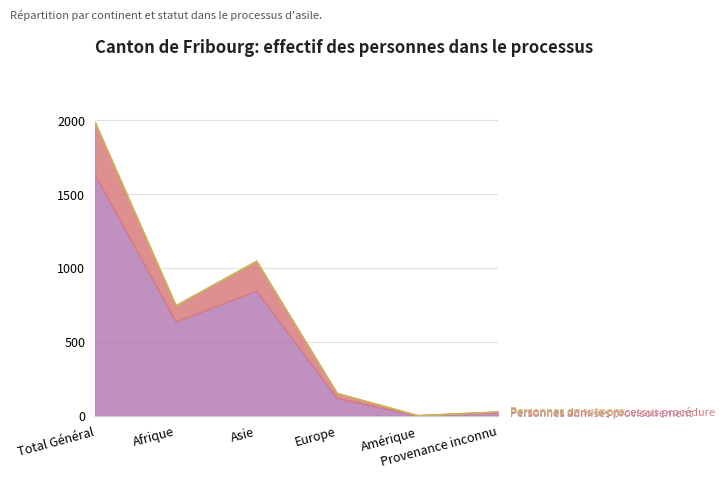

What is the sum of all Personnes admises provisoirement values?

3260